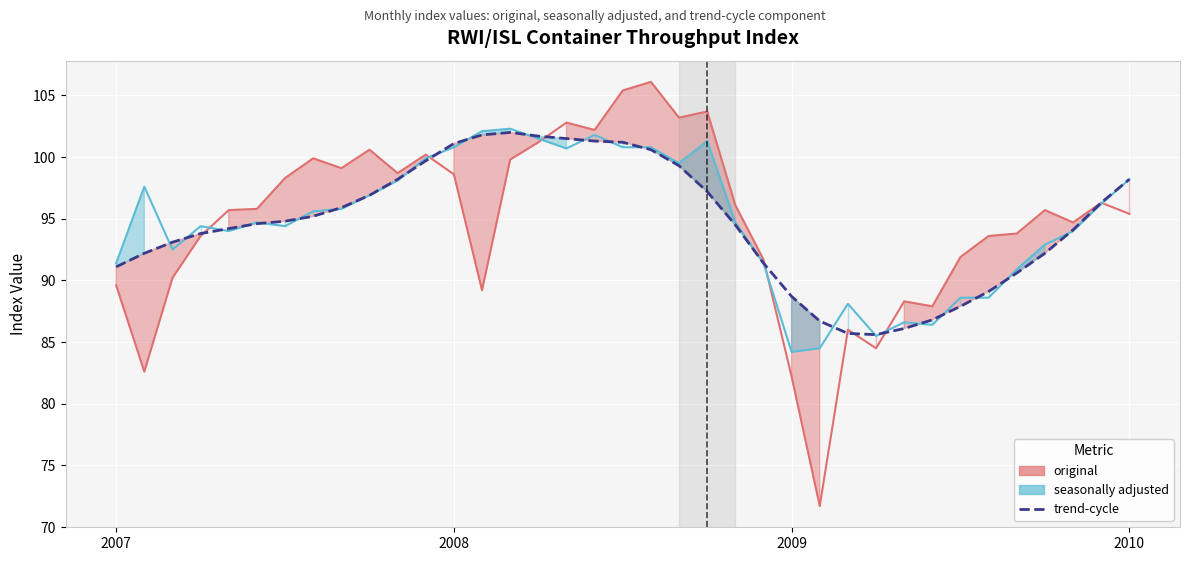

Rank the series by their average value, from highest to lowest.

seasonally adjusted, original, trend-cycle